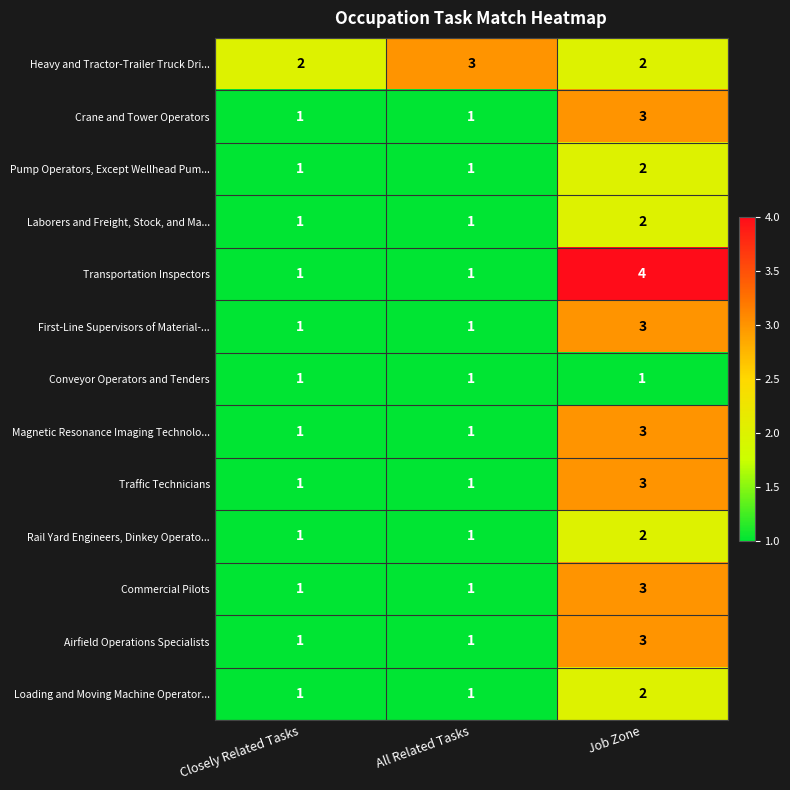

What is the difference between the maximum and second lowest values in the Transportation Inspectors series?

3